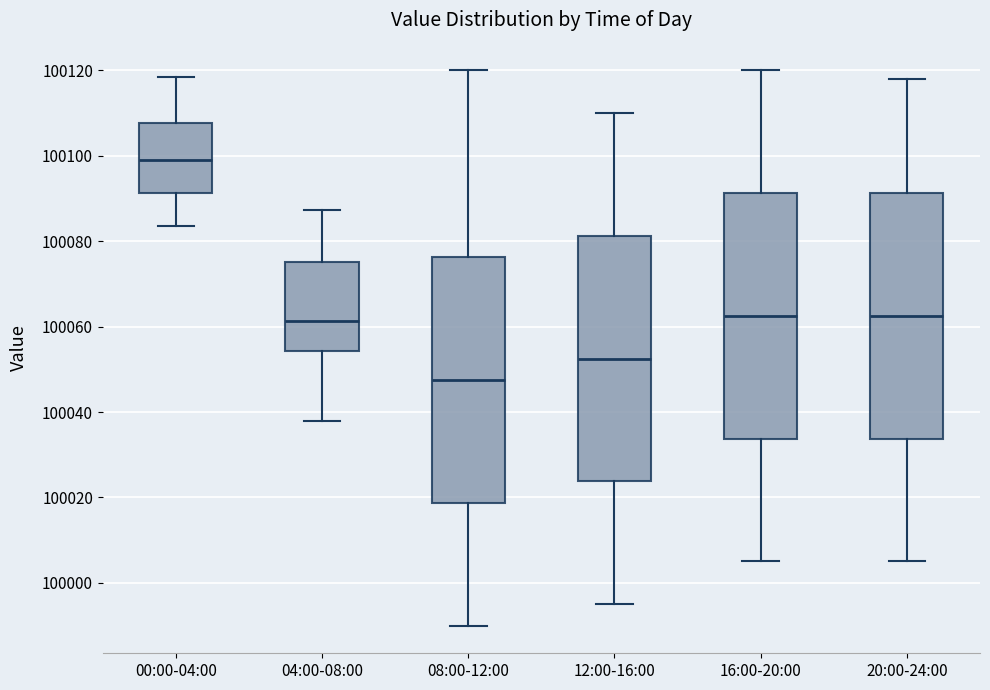

Where is the upper edge of the box for 20:00-24:00 on the y-axis? The values are not printed on the chart, so give them approximately, as read against the axis.

100092